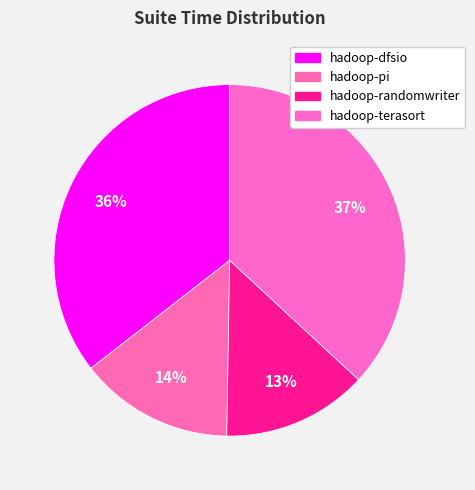

How many slices are in this pie chart?

4